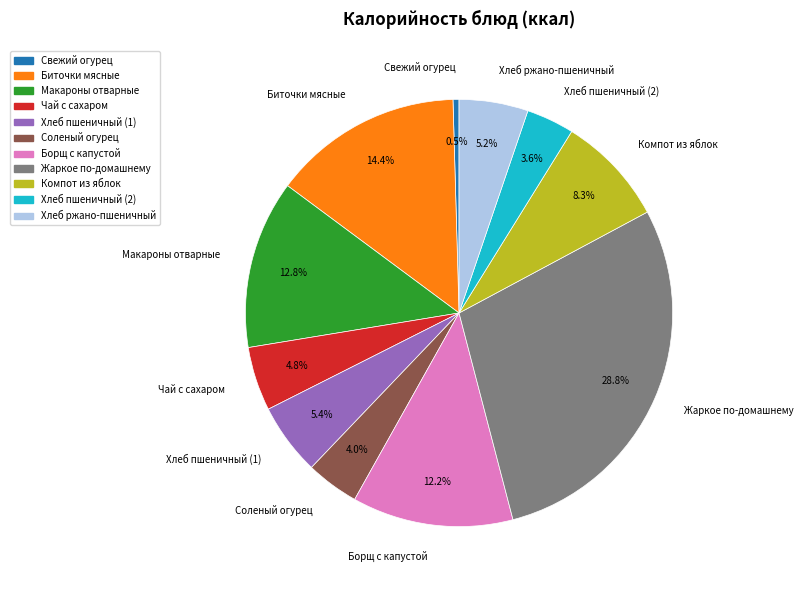

Between Чай с сахаром and Биточки мясные, which is larger?

Биточки мясные